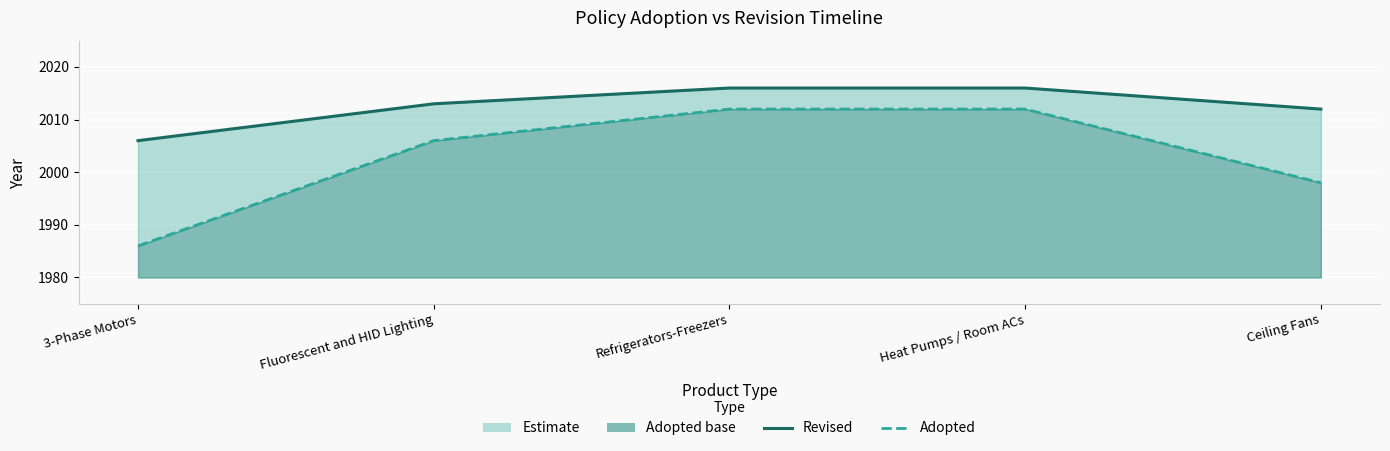

Read the Revised value at Ceiling Fans, to the nearest 10.

2010